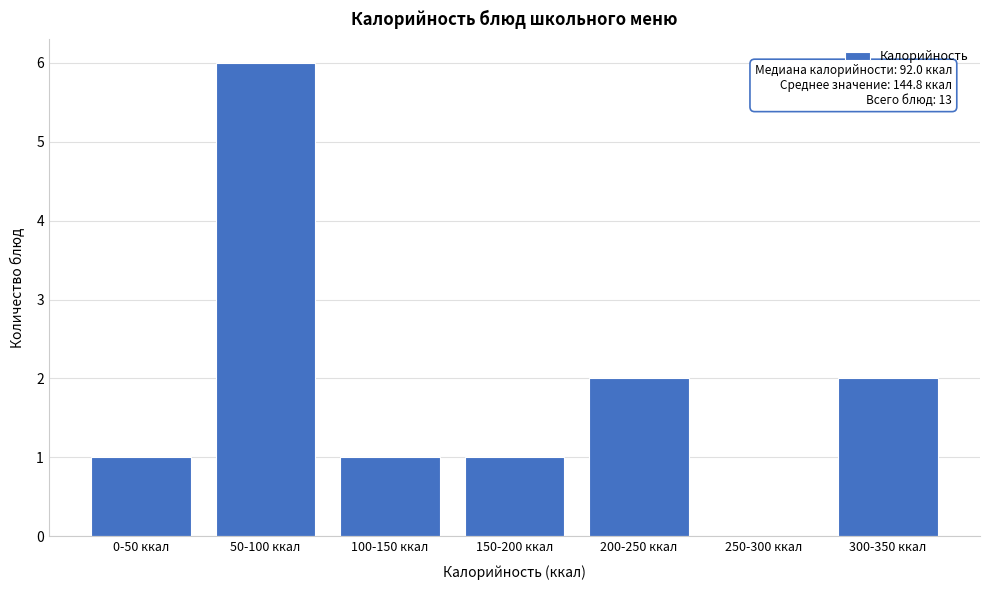

Reading left to right, list all the values displayed in this chart.

0-50 ккал=1	50-100 ккал=6	100-150 ккал=1	150-200 ккал=1	200-250 ккал=2	250-300 ккал=0	300-350 ккал=2